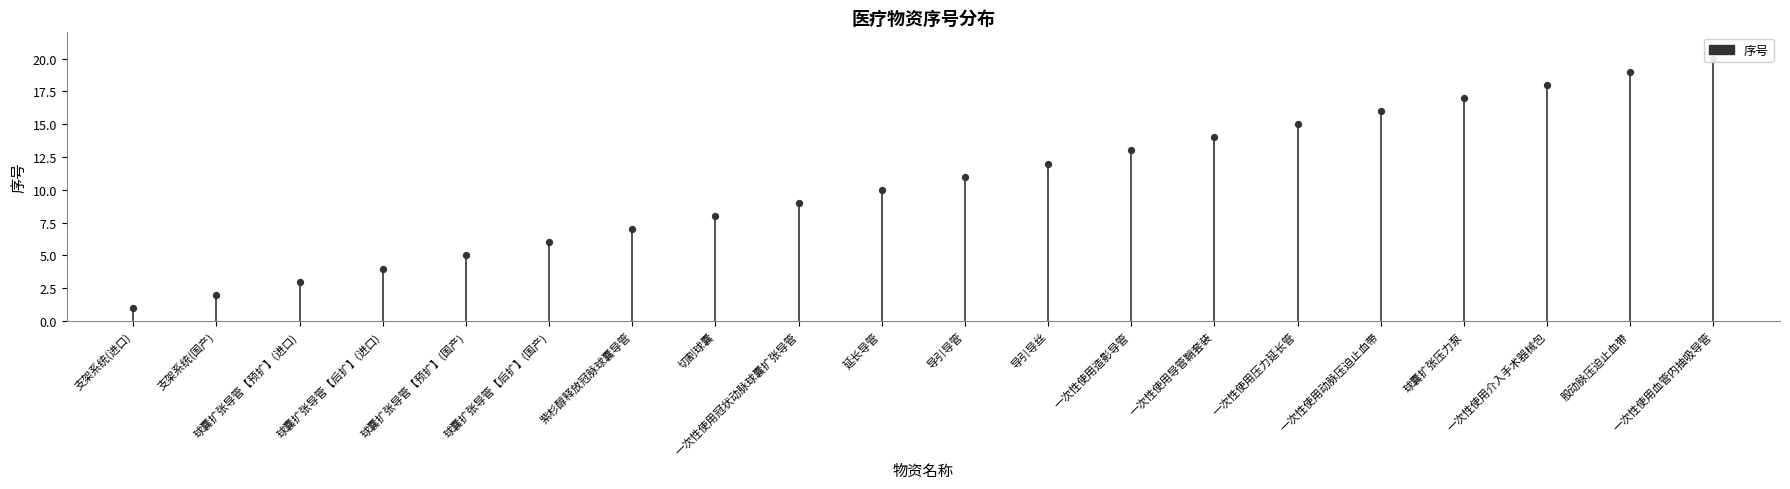

What is the change in value from 支架系统(进口) to 支架系统(国产)?

+1